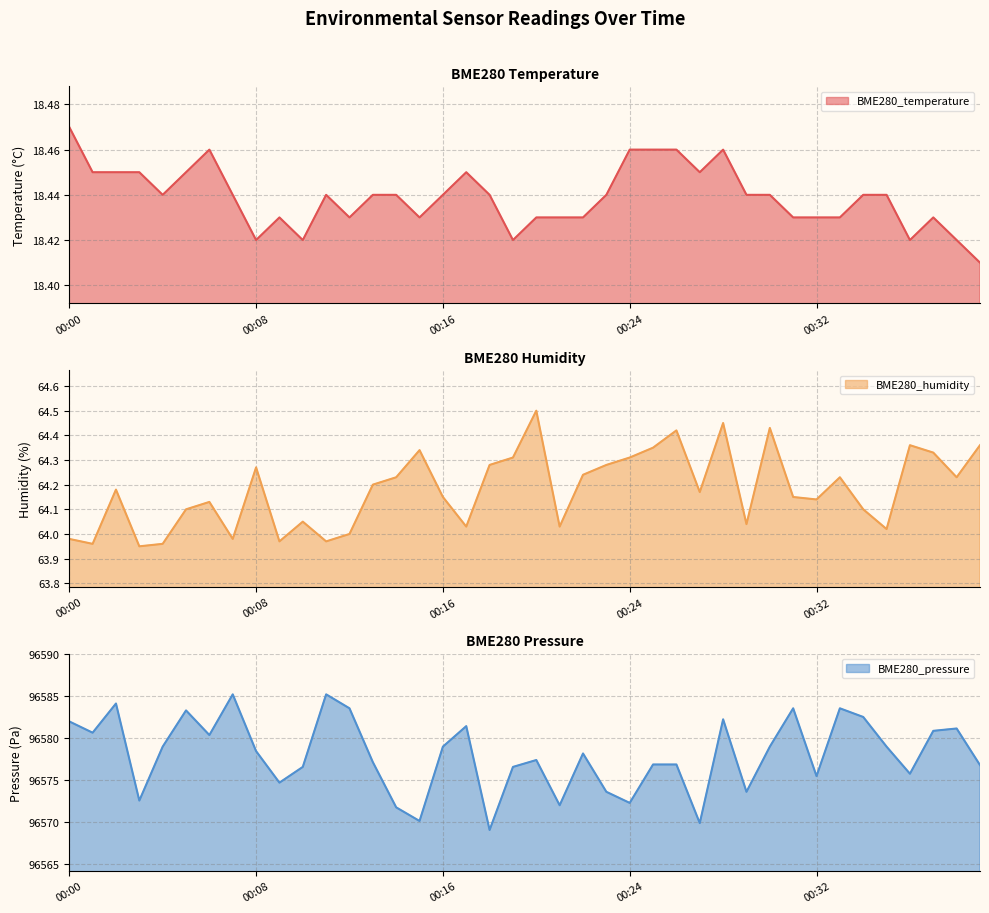

What is the maximum value shown in the chart?

96585.2